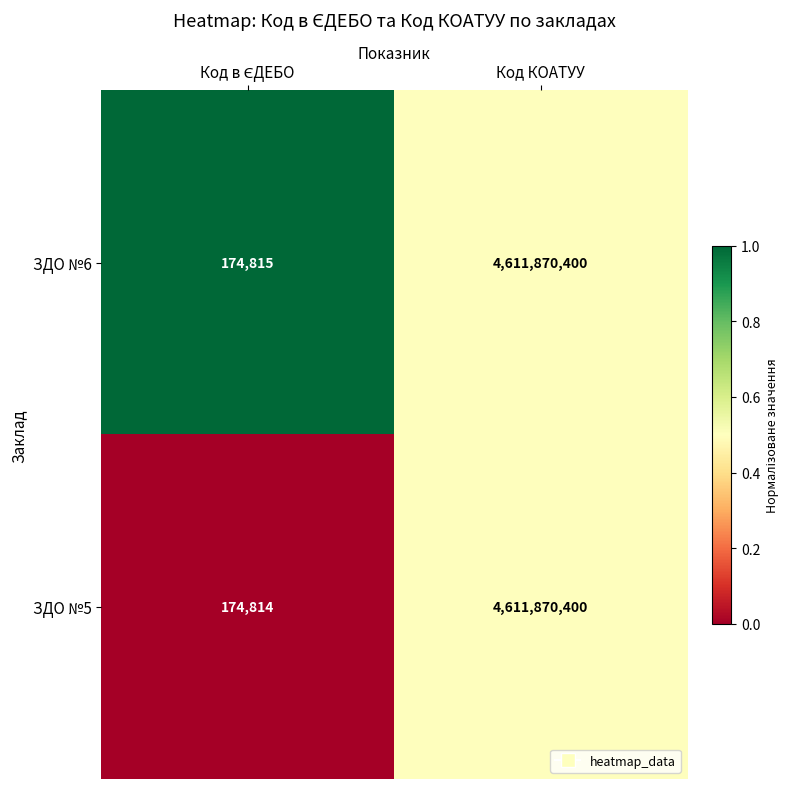

Read the ЗДО №6 value at Код КОАТУУ.

4611870400